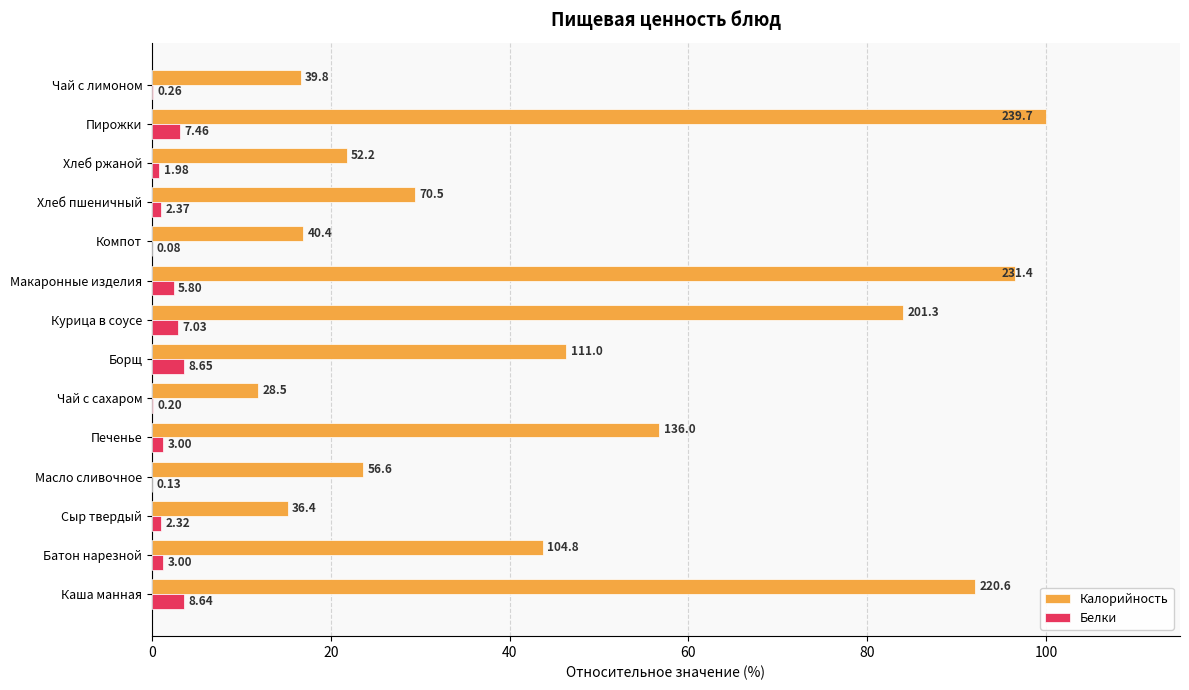

Which series has the largest total across all categories?

Калорийность